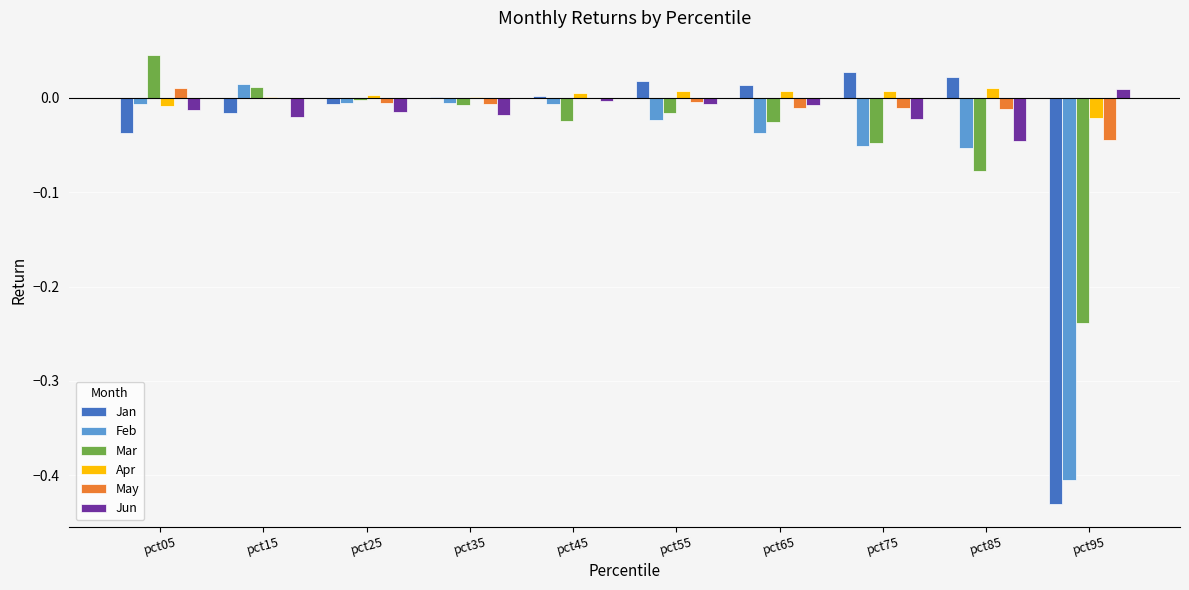

How many data points does each series have?

10